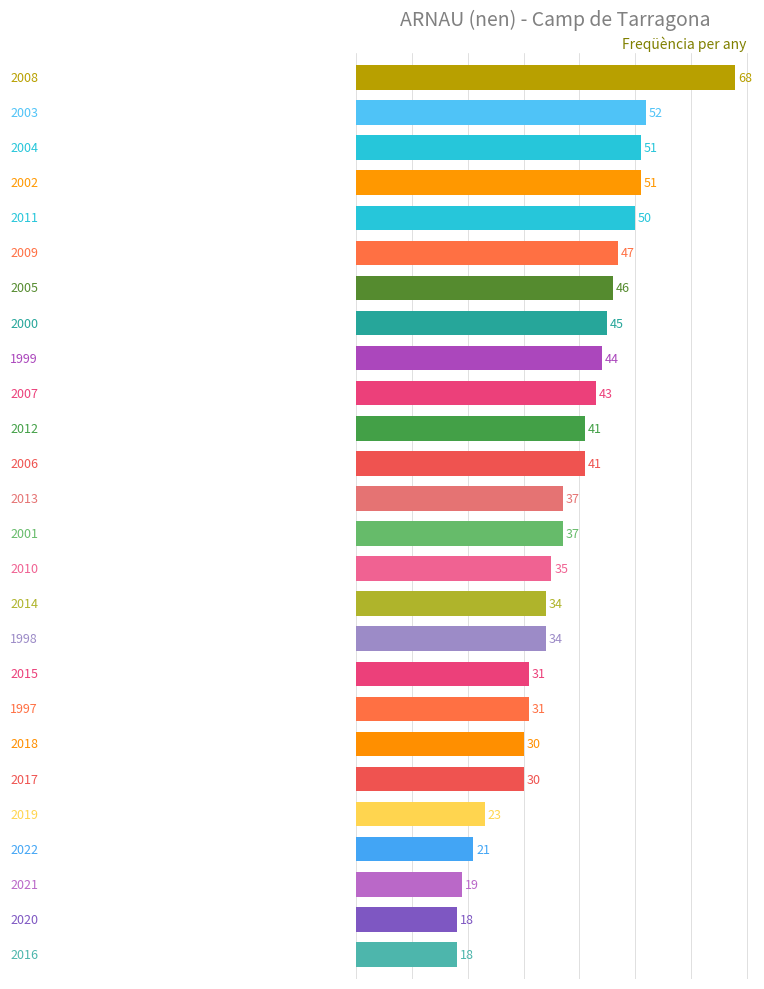

What is the difference between the maximum and minimum values?

50